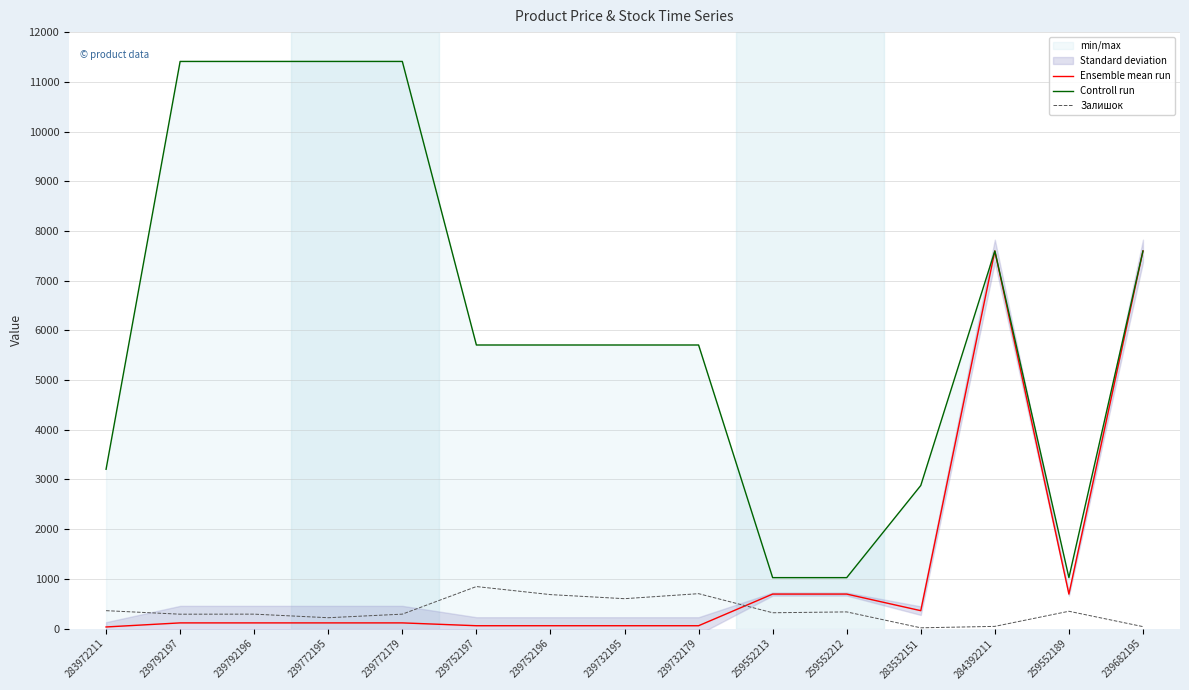

What is the total value across all series at 239792197?

11813.1